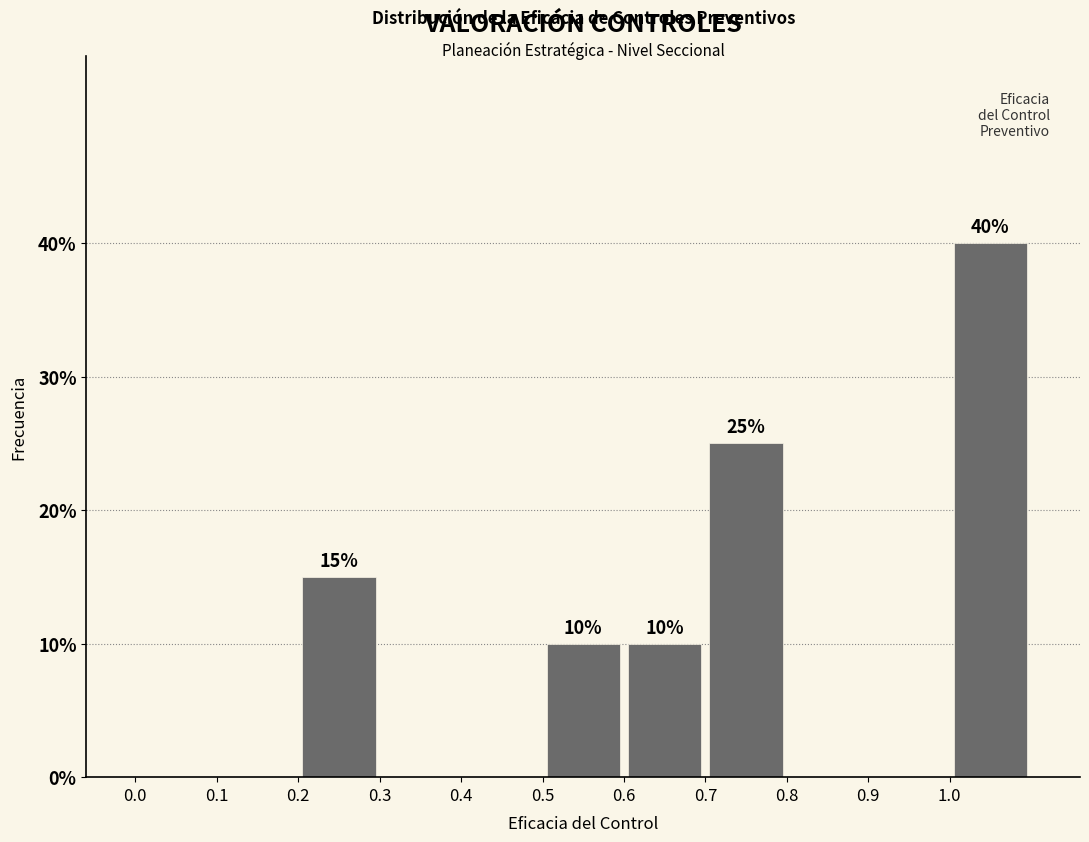

Over which range of the x-axis is the bar tallest?

1.0 to 1.1